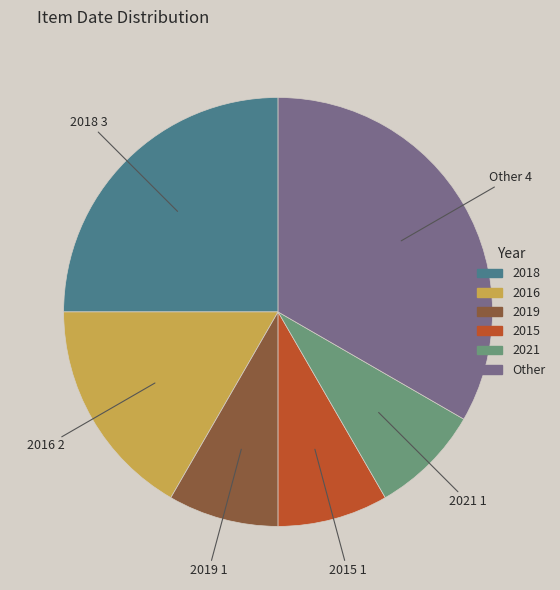

Is there a majority slice in this chart?

No